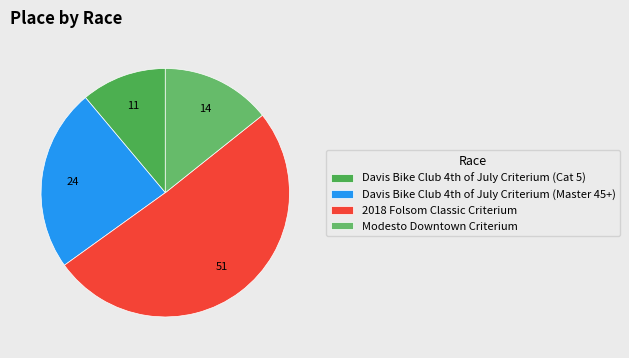

To the nearest percent, what is the difference between the largest and smallest slice percentages?

40%